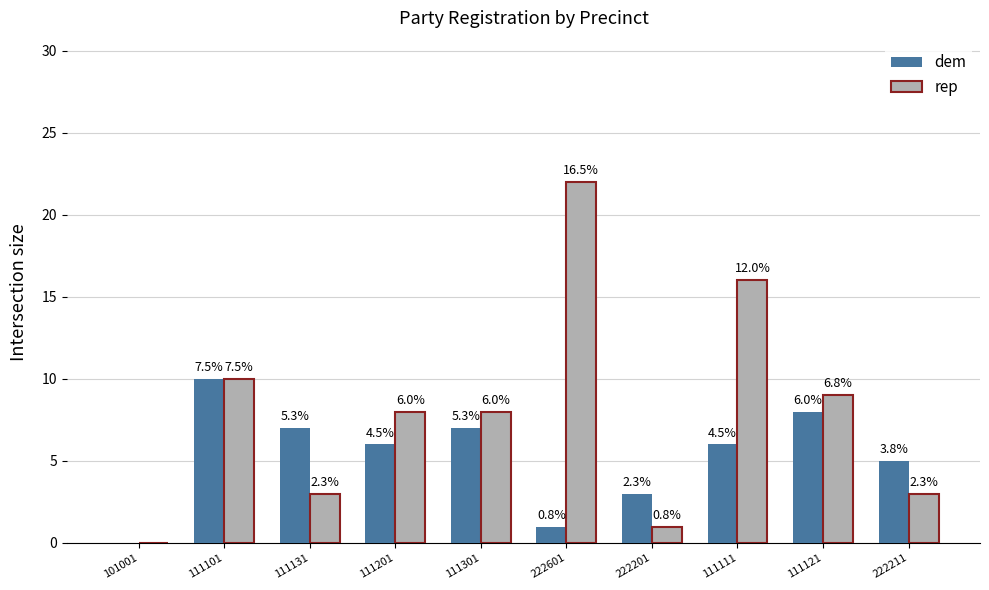

What is the label of the 8th bar from the left?

111111